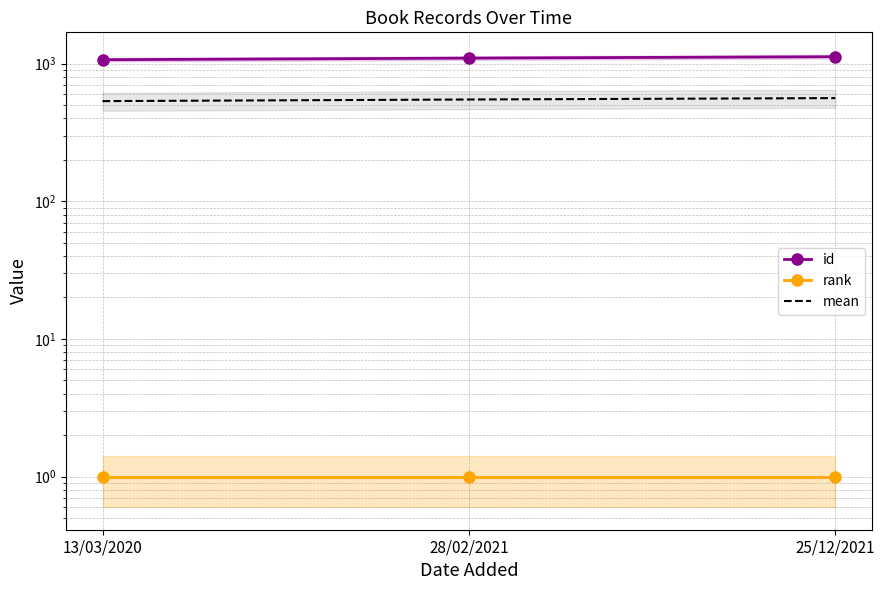

How many categories are shown in the chart?

3